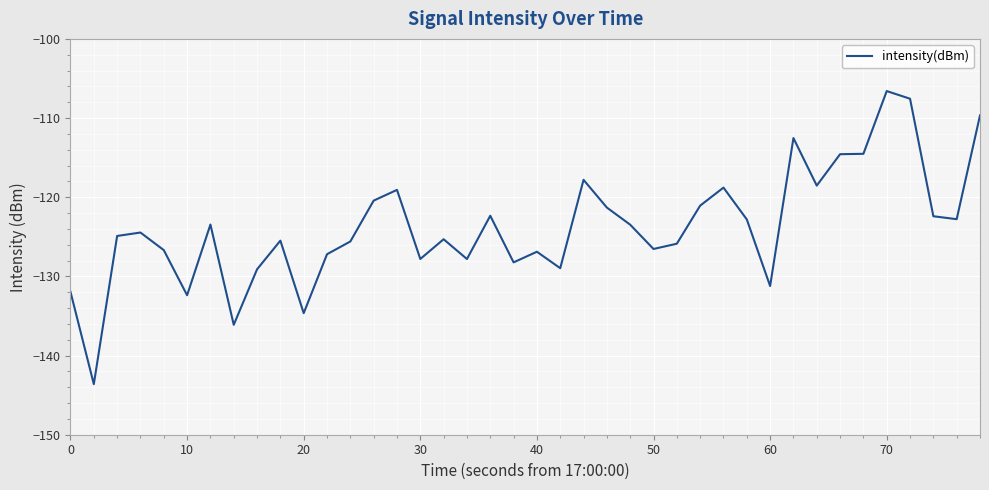

What is the sum of all values?

-4950.4